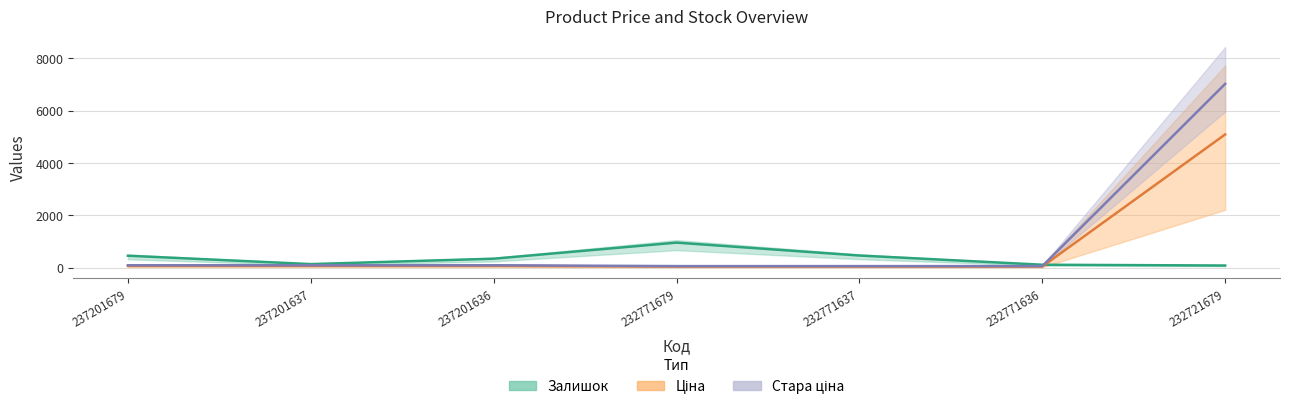

What is the value of the Стара ціна point at the 1st from the left?

94.3